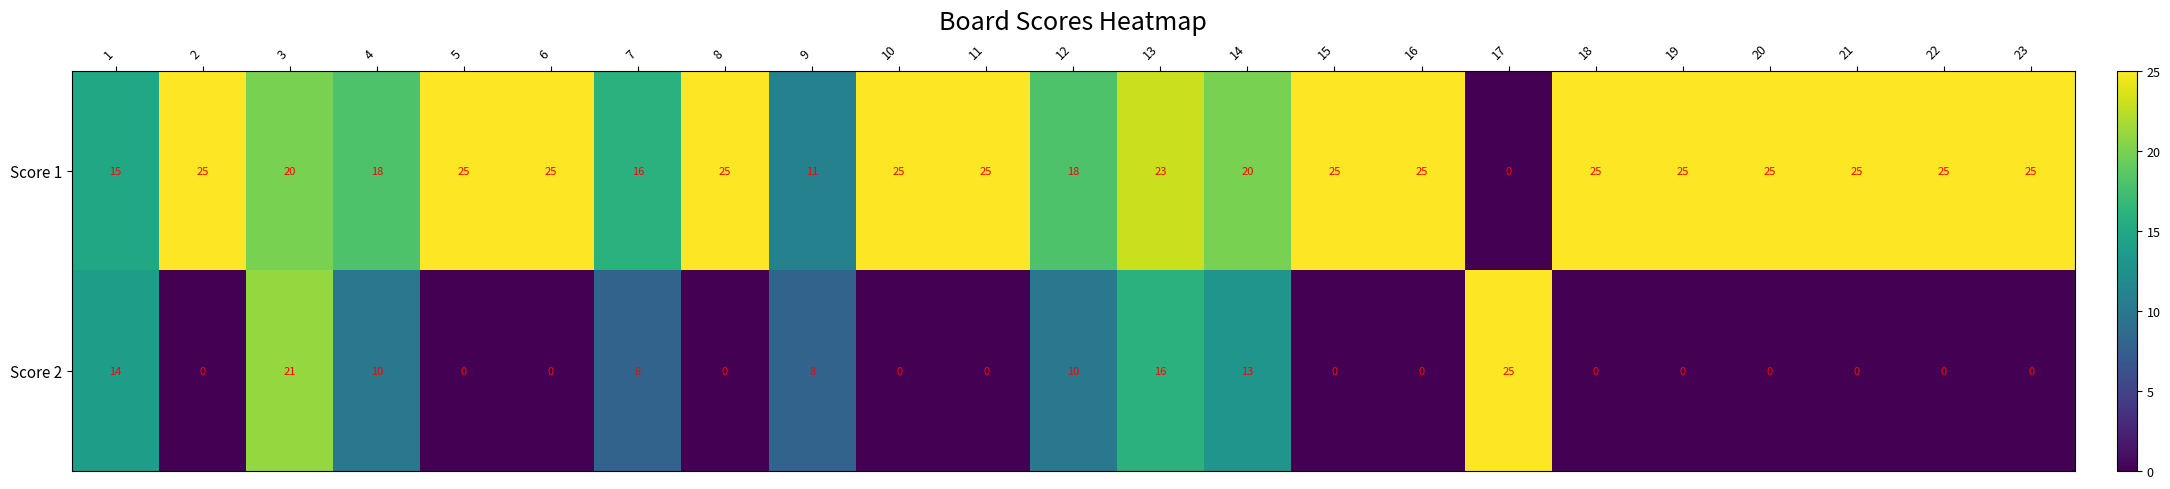

At 6, list the series in order from smallest to largest.

Score 2, Score 1